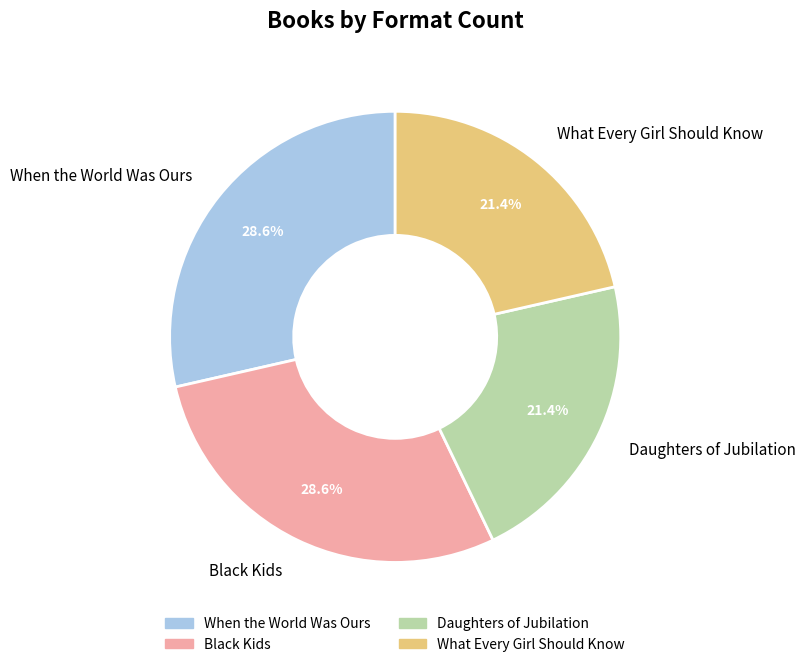

What is the ratio of the value at When the World Was Ours to the value at Black Kids?

1.0